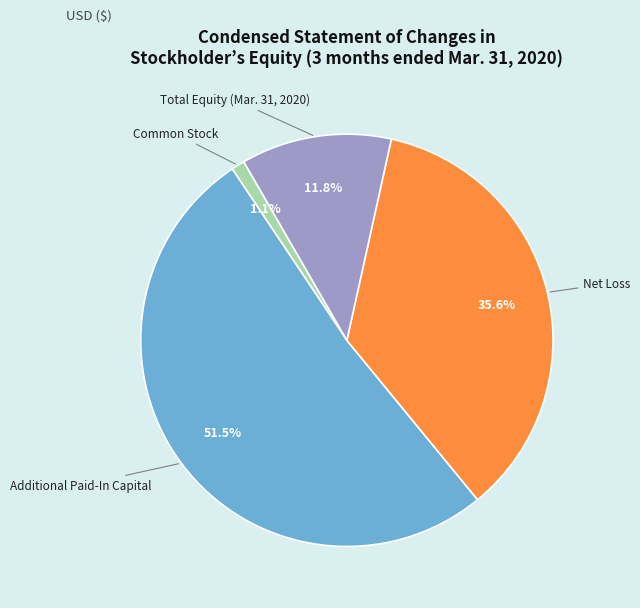

What is the total percentage of Additional Paid-In Capital and Common Stock?

52.6%